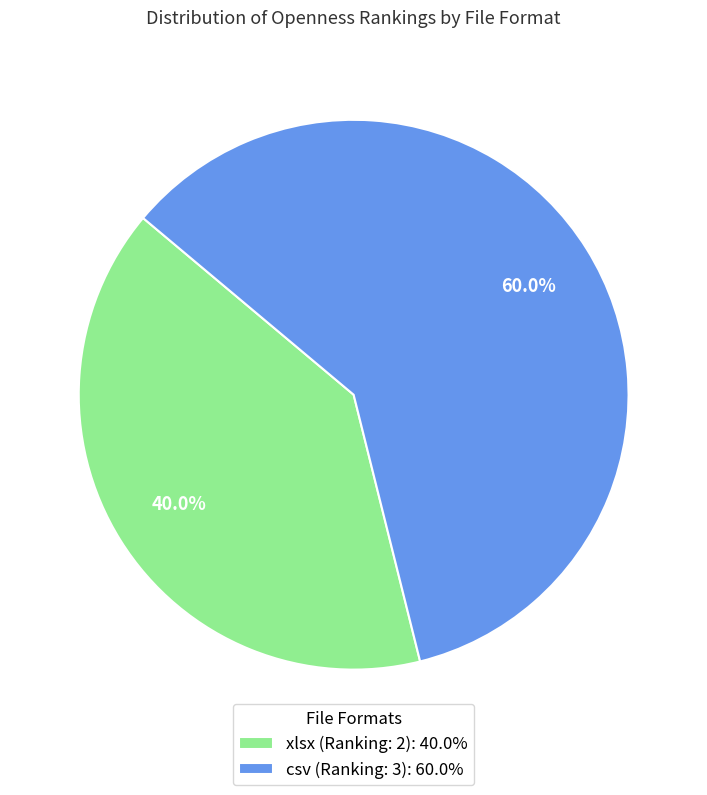

Is there any slice that represents more than half of the pie?

Yes